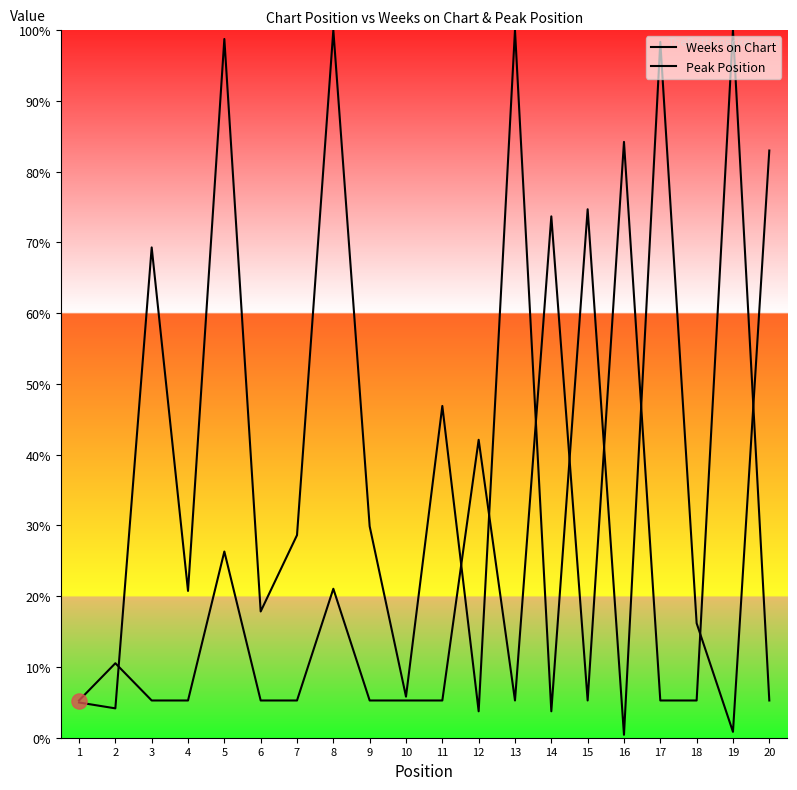

Which series reaches the maximum Y coordinate?

Weeks on Chart